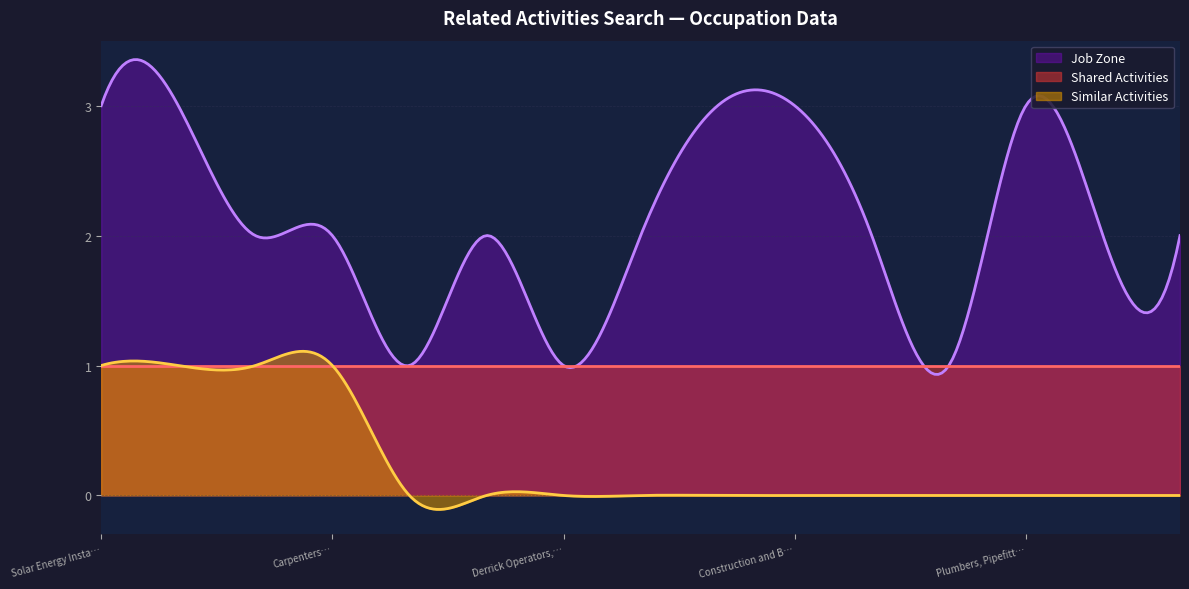

Reading left to right, transcribe all the data shown in this chart.

Shared Activities: Solar Energy Installation Managers=1	First-Line Supervisors of Construction=1	Paving, Surfacing, and Tamping Equipment Operators=1	Carpenters=1	Rock Splitters, Quarry=1	Continuous Mining Machine Operators=1	Derrick Operators, Oil and Gas=1	Service Unit Operators, Oil and Gas=1	Electricians=1	Construction and Building Inspectors=1	Pipelayers=1	Cement Masons and Concrete Finishers=1	Plumbers, Pipefitters, and Steamfitters=1	Rotary Drill Operators, Oil and Gas=1	Explosives Workers, Ordnance Handling Experts=1
Similar Activities: Solar Energy Installation Managers=1	First-Line Supervisors of Construction=1	Paving, Surfacing, and Tamping Equipment Operators=1	Carpenters=1	Rock Splitters, Quarry=0	Continuous Mining Machine Operators=0	Derrick Operators, Oil and Gas=0	Service Unit Operators, Oil and Gas=0	Electricians=0	Construction and Building Inspectors=0	Pipelayers=0	Cement Masons and Concrete Finishers=0	Plumbers, Pipefitters, and Steamfitters=0	Rotary Drill Operators, Oil and Gas=0	Explosives Workers, Ordnance Handling Experts=0
Job Zone: Solar Energy Installation Managers=3	First-Line Supervisors of Construction=3	Paving, Surfacing, and Tamping Equipment Operators=2	Carpenters=2	Rock Splitters, Quarry=1	Continuous Mining Machine Operators=2	Derrick Operators, Oil and Gas=1	Service Unit Operators, Oil and Gas=2	Electricians=3	Construction and Building Inspectors=3	Pipelayers=2	Cement Masons and Concrete Finishers=1	Plumbers, Pipefitters, and Steamfitters=3	Rotary Drill Operators, Oil and Gas=2	Explosives Workers, Ordnance Handling Experts=2